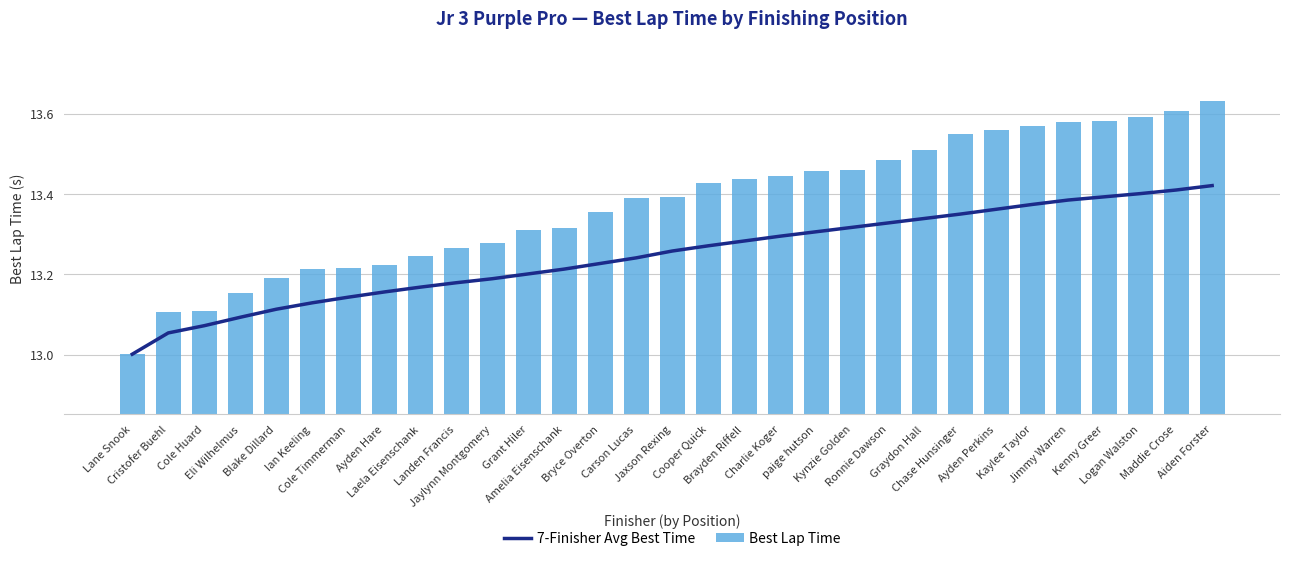

What is the maximum value for Best Lap Time?

13.6